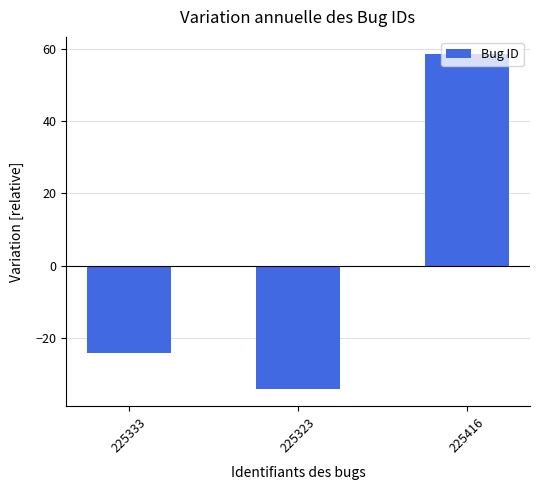

What is the difference between the maximum and minimum values?

93.0